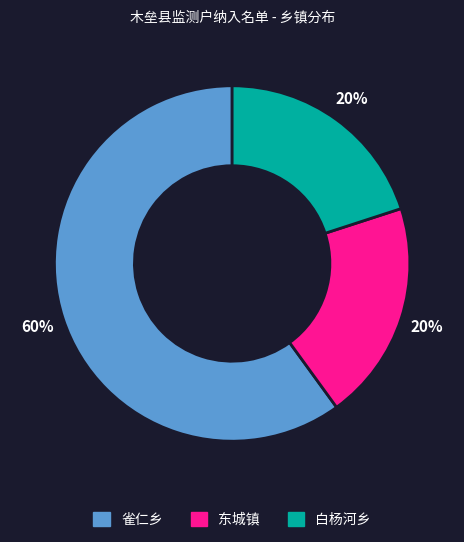

To the nearest percent, what portion does 东城镇 represent?

20%